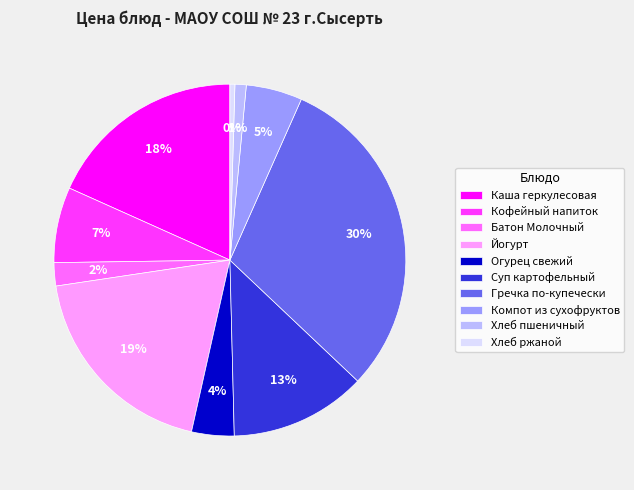

Which slice is the largest?

Гречка по-купечески